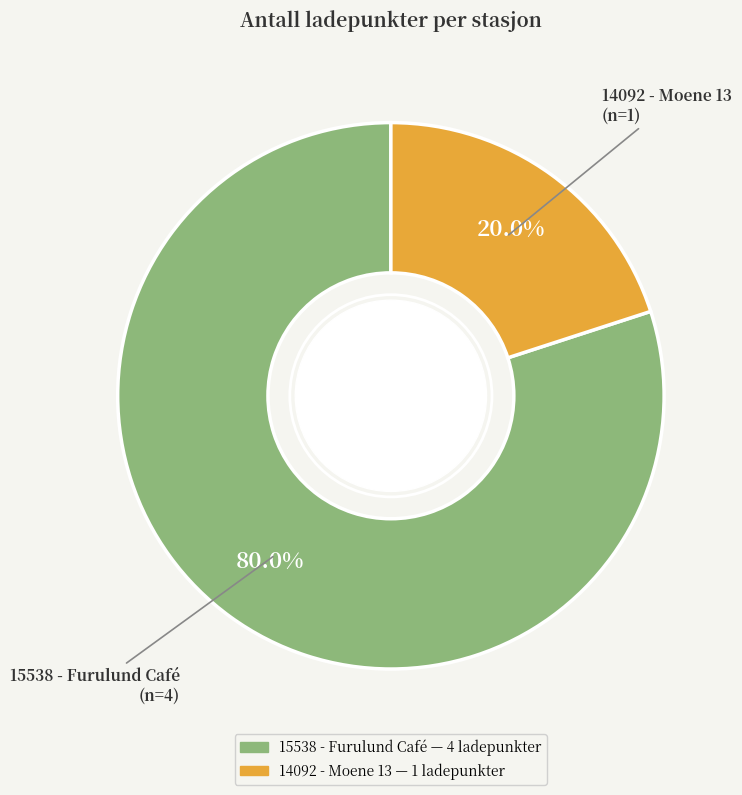

To the nearest percent, what percentage of the pie is 14092 - Moene 13?

20%